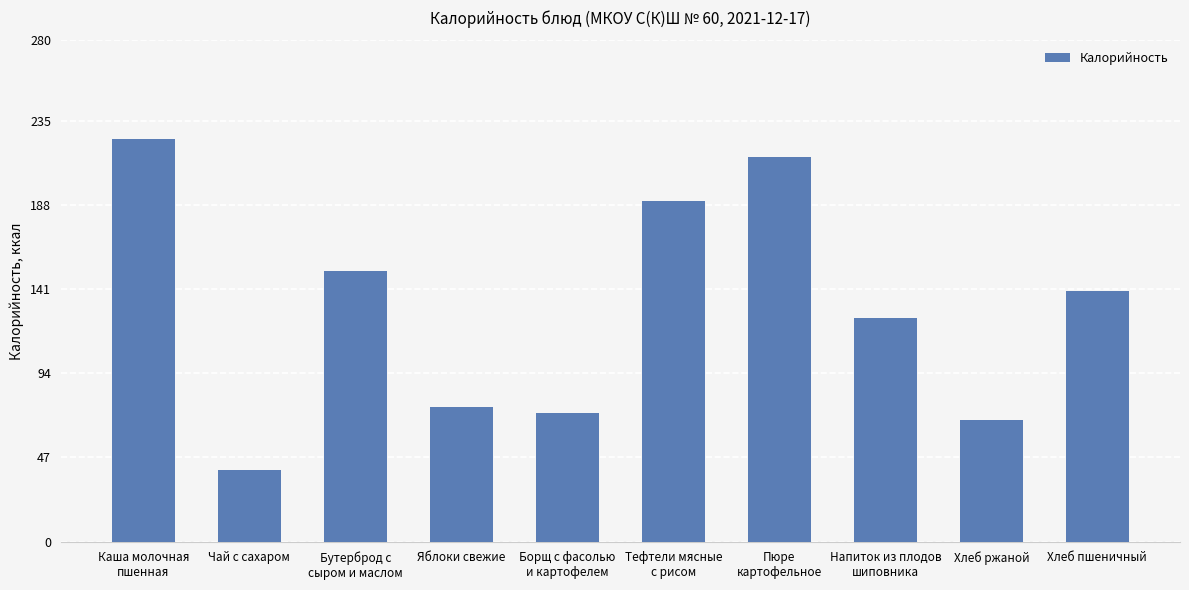

Read the value at Хлеб ржаной.

68